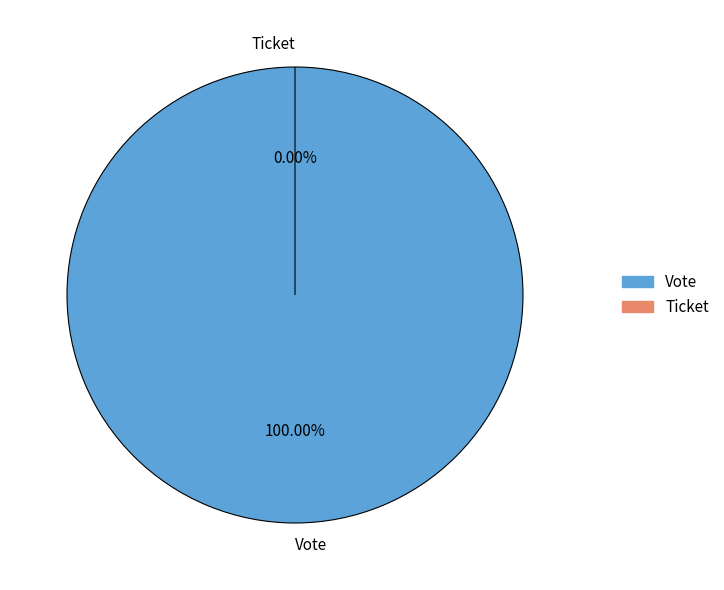

Which has a higher value, Ticket or Vote?

Vote